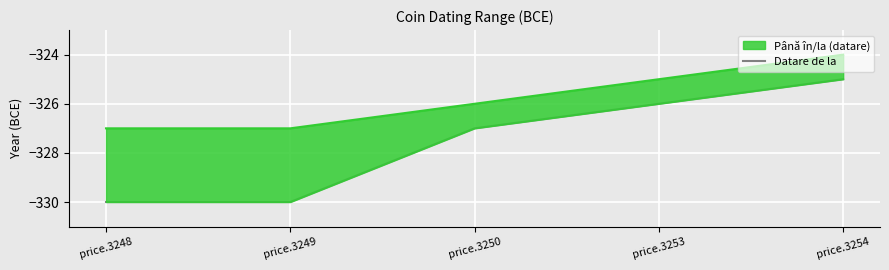

The value at price.3249 is -484. True or false?

False